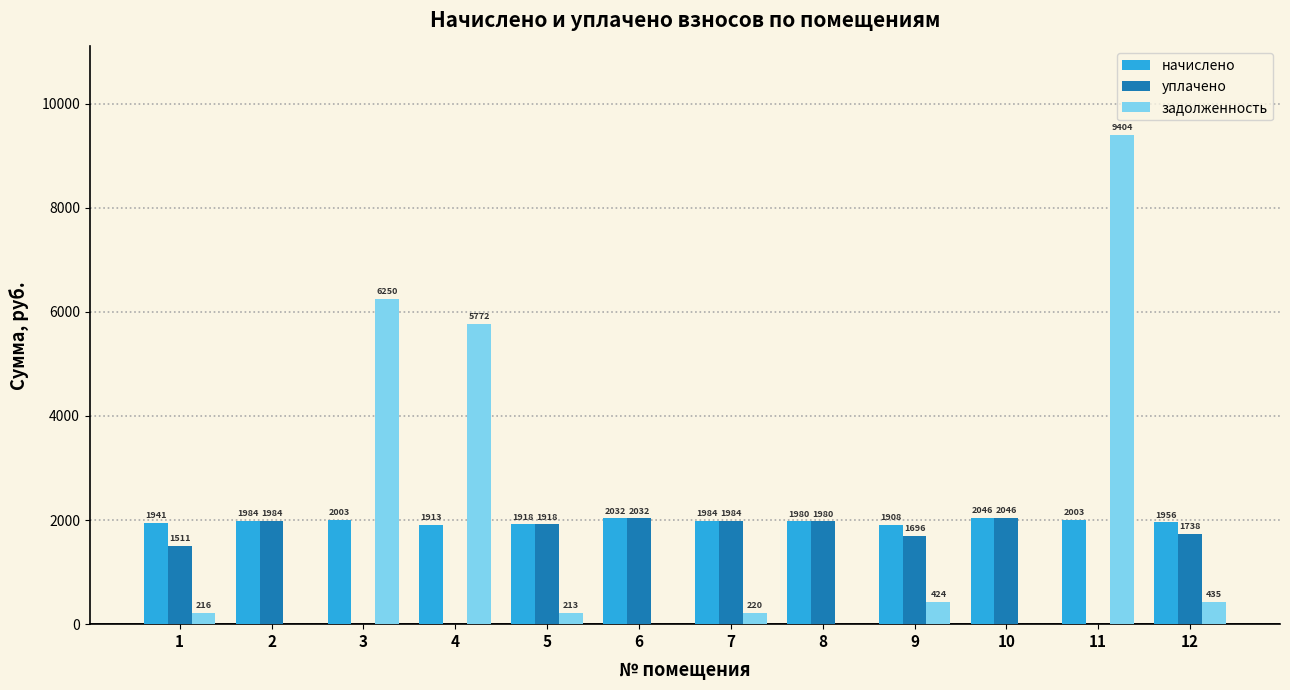

What is the total value across all series at 5?

4048.1